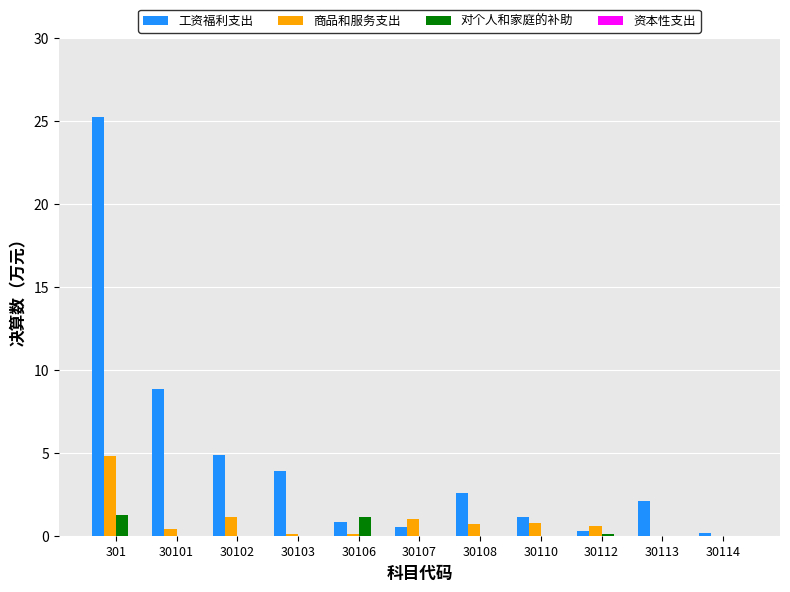

What is the approximate value of 商品和服务支出 at 30102?

1.1